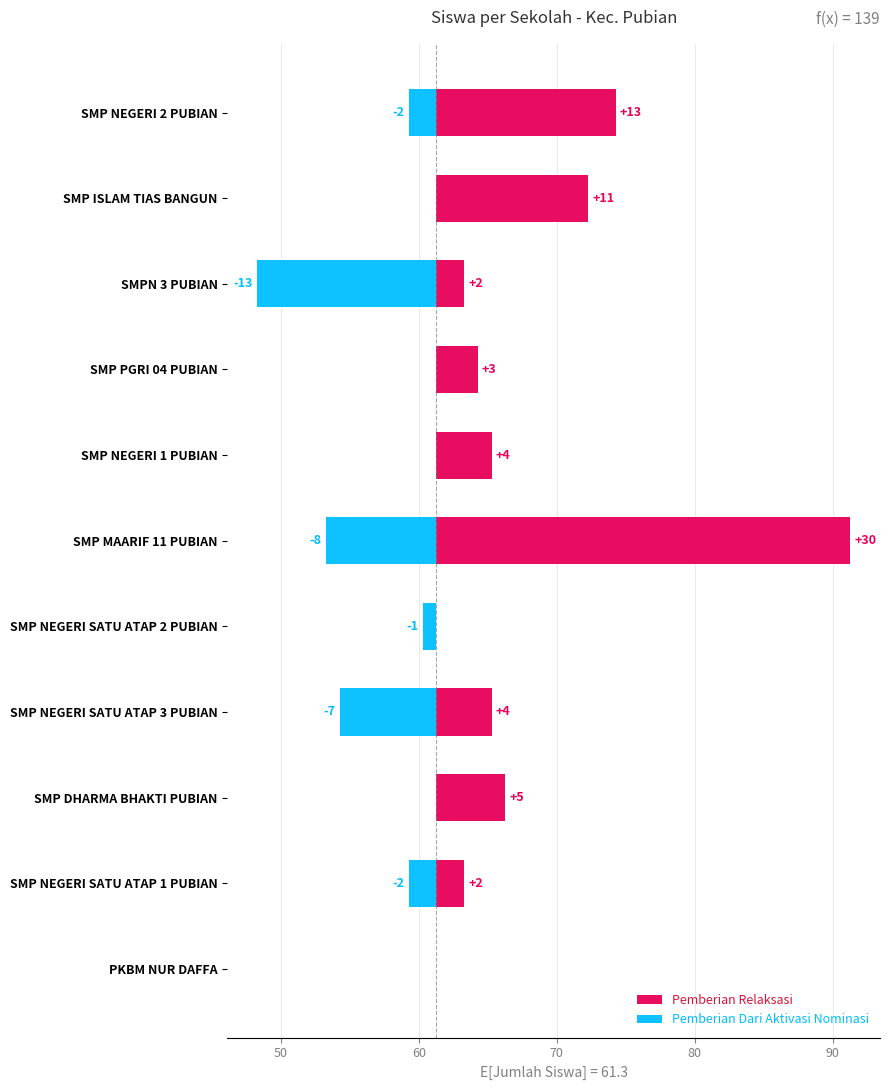

What is the total value across all series at SMP MAARIF 11 PUBIAN?

22.0